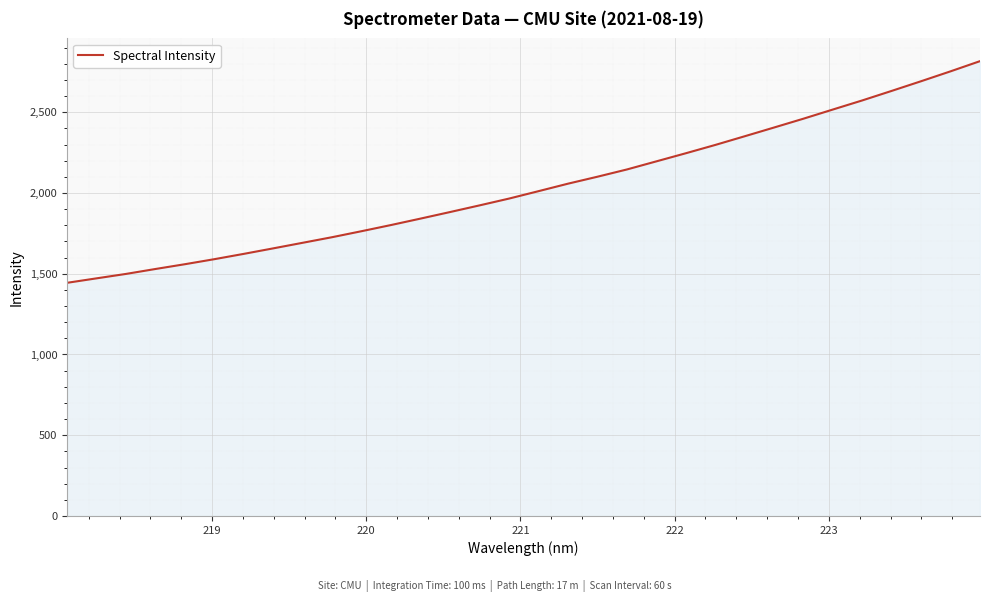

What is the greatest value displayed?

2816.5